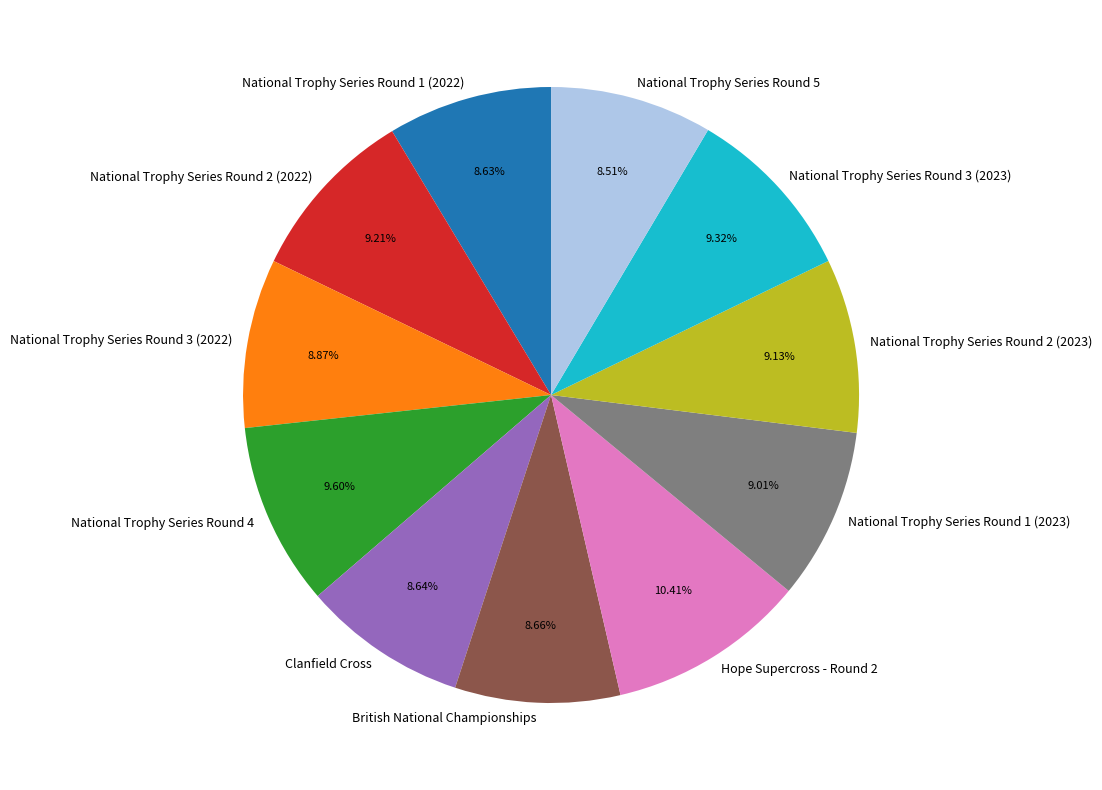

What percentage do Clanfield Cross and National Trophy Series Round 2 (2023) together represent?

17.8%